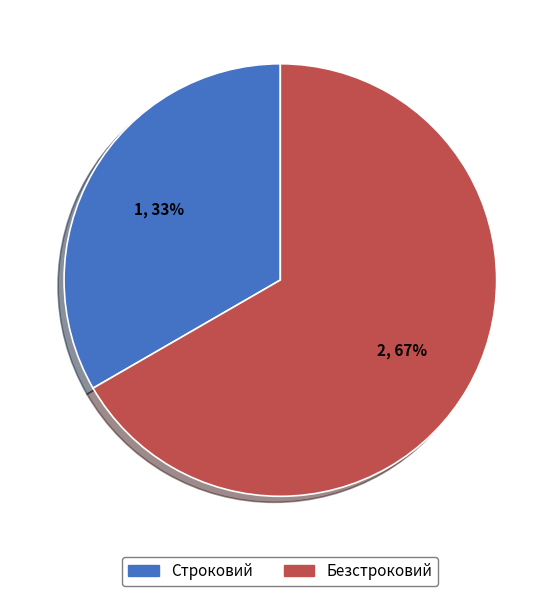

The Безстроковий slice represents 57% of the pie. True or false?

False